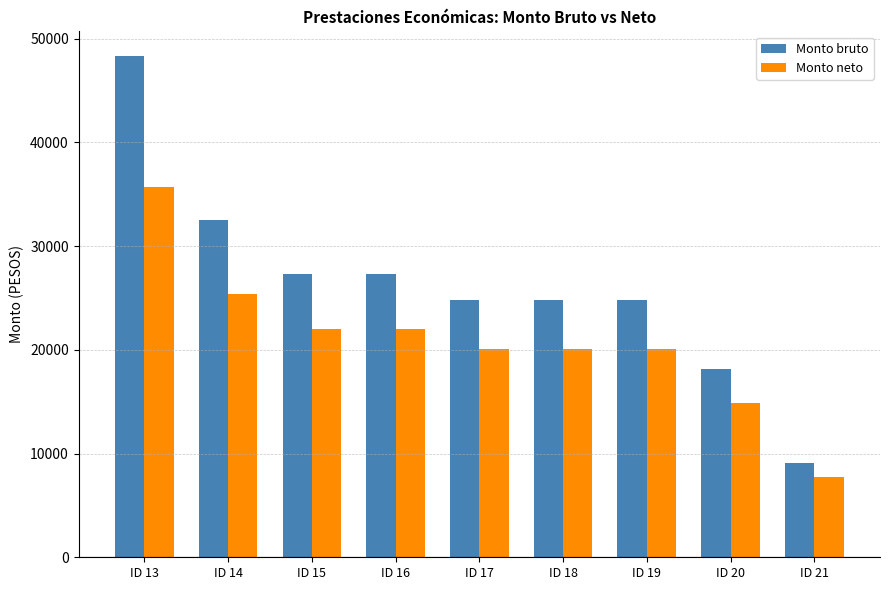

How many values in the Monto bruto series exceed 24813?

7